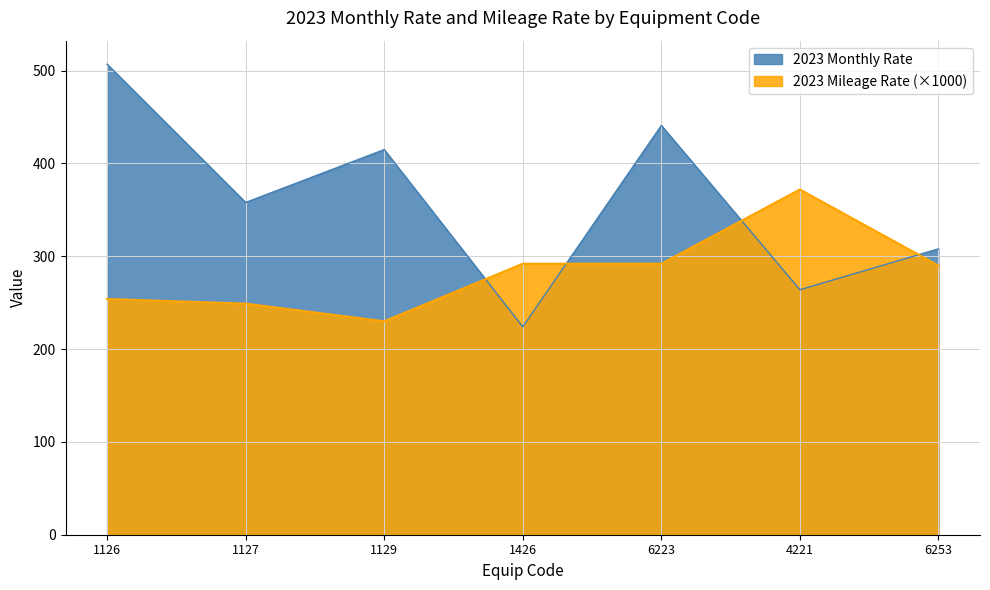

What is the greatest value displayed?

507